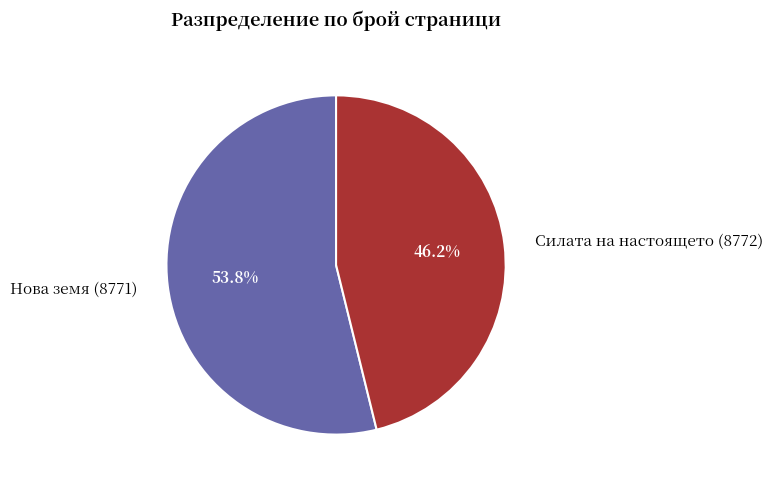

What is the largest slice in the pie chart?

Нова земя (8771)